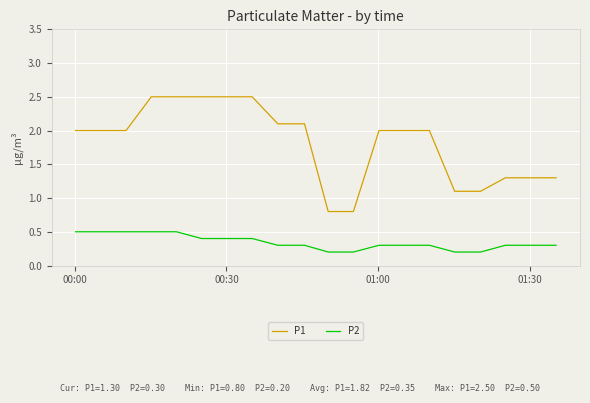

Which series has the largest total across all categories?

P1